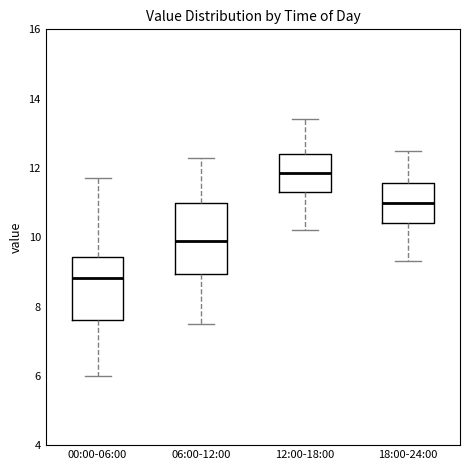

Reading left to right, read every box against the y-axis: the position of its median line, the range the box covers, and the ends of its whiskers. The values are not printed on the chart, so give them approximately, as read against the axis.

00:00-06:00: median 8.8, box 7.6 to 9.4, whiskers 6.0 to 11.8
06:00-12:00: median 10.0, box 9.0 to 11.0, whiskers 7.6 to 12.4
12:00-18:00: median 11.8, box 11.4 to 12.4, whiskers 10.2 to 13.4
18:00-24:00: median 11.0, box 10.4 to 11.6, whiskers 9.4 to 12.6